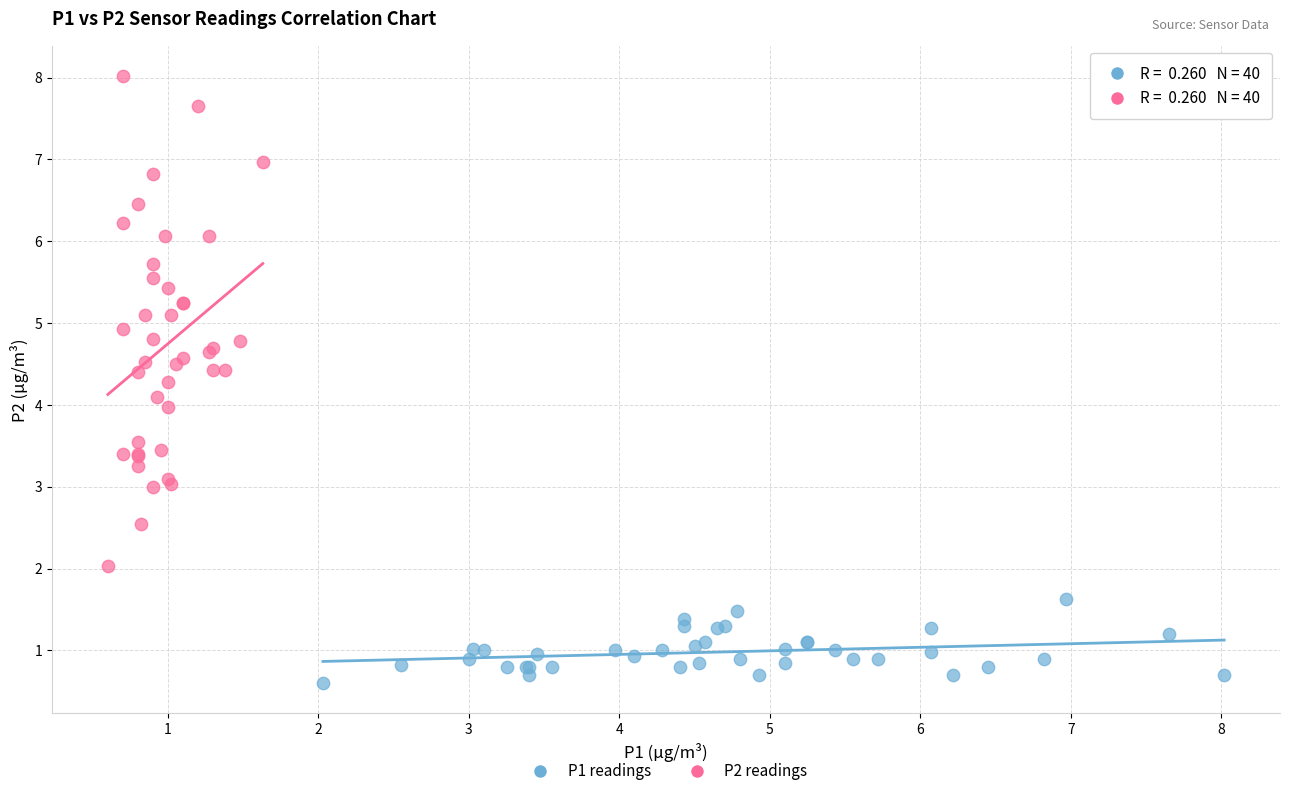

Which series reaches the maximum Y coordinate?

P2 readings